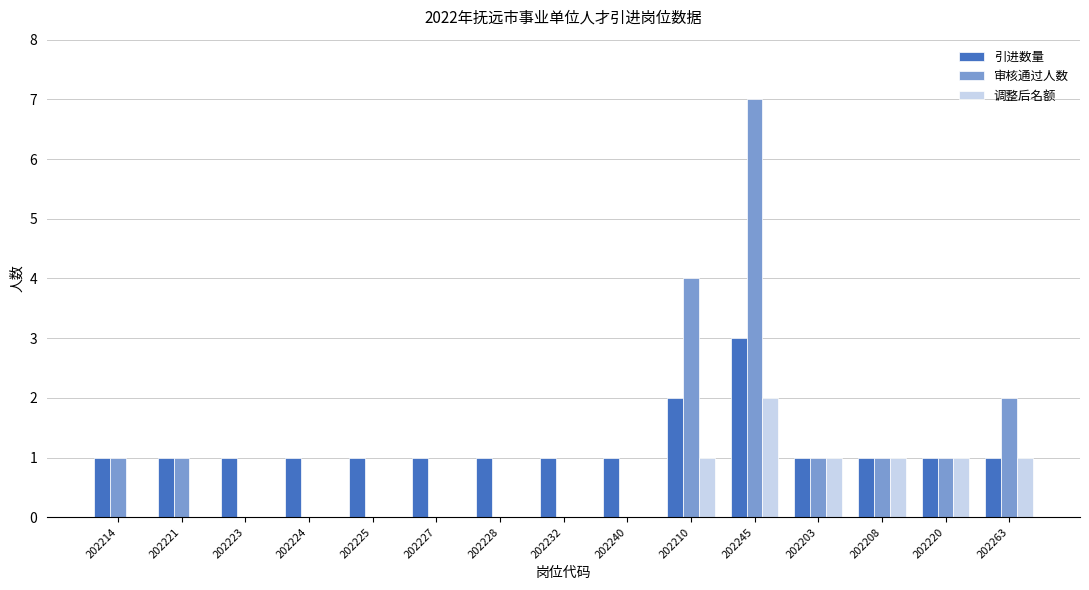

What is the greatest value displayed?

7